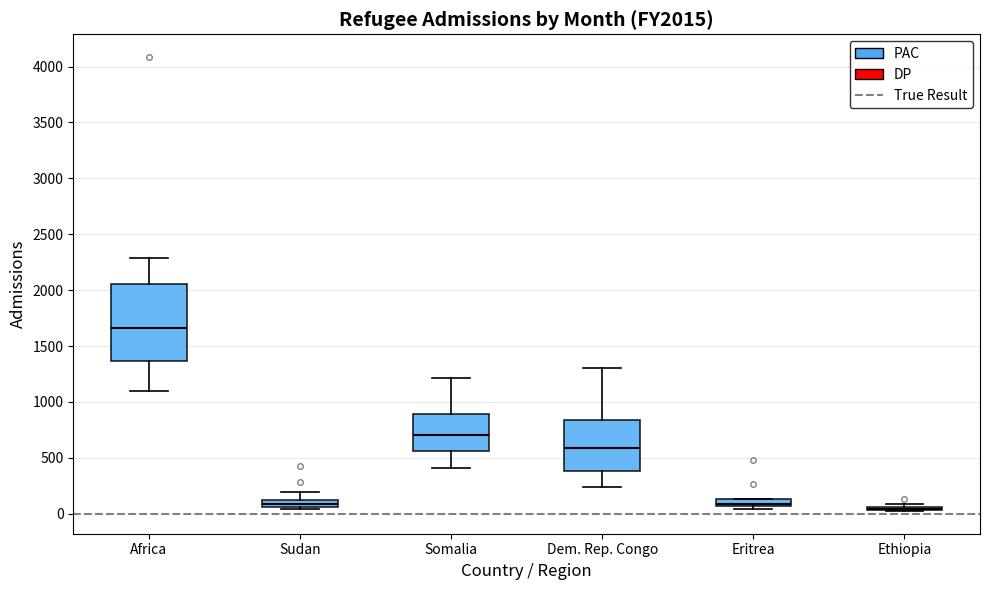

Where does the upper whisker of the box for Sudan end on the y-axis? The values are not printed on the chart, so give them approximately, as read against the axis.

200